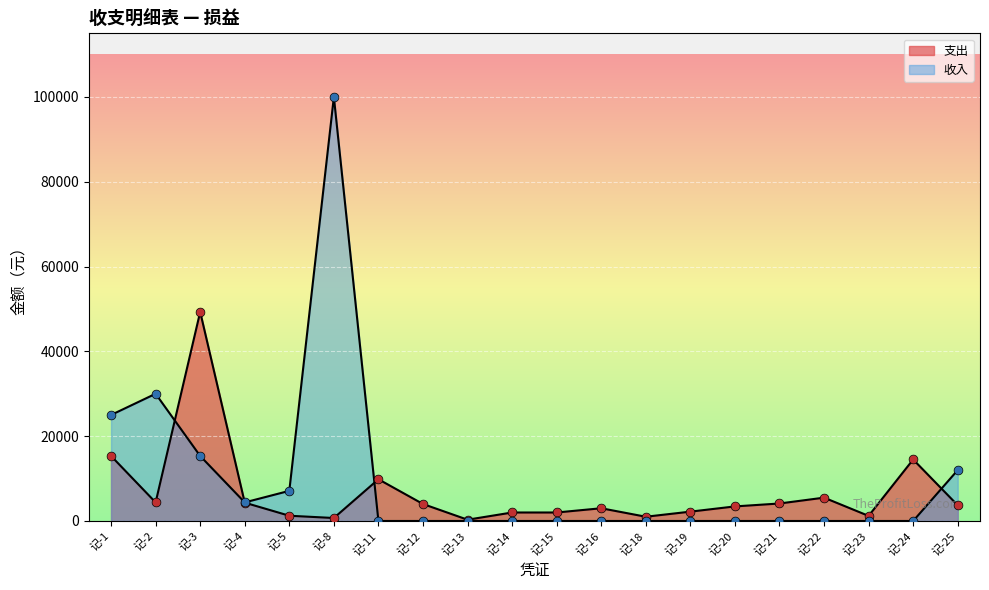

Which series contains the highest Y value?

收入